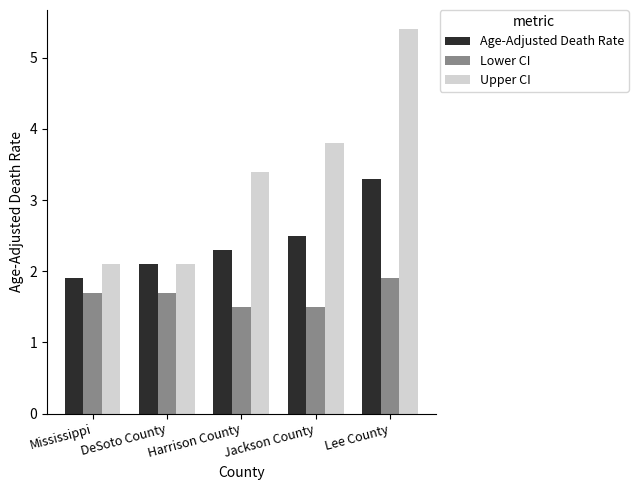

Which series changed the most between Jackson County and Lee County?

Upper CI